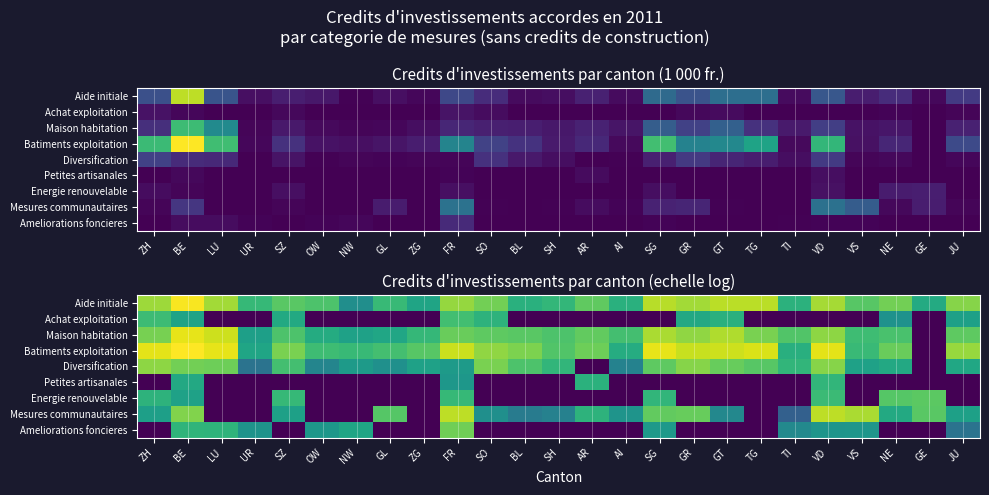

Is the value of Batiments exploitation at ZH greater than the value of Maison habitation at FR?

Yes